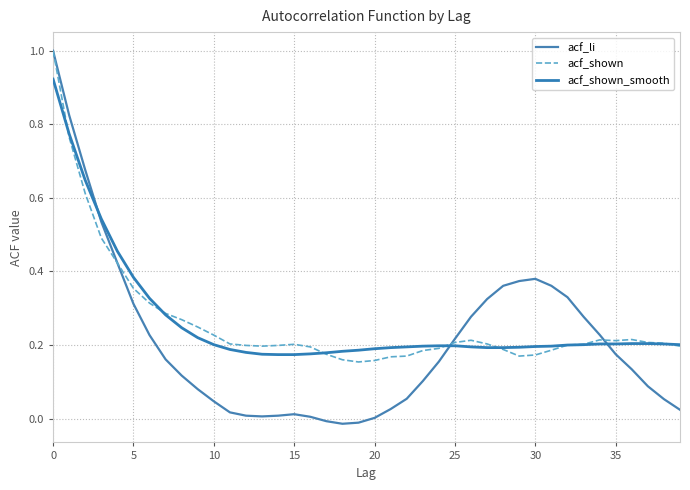

At which category does acf_shown reach its first local peak?

15